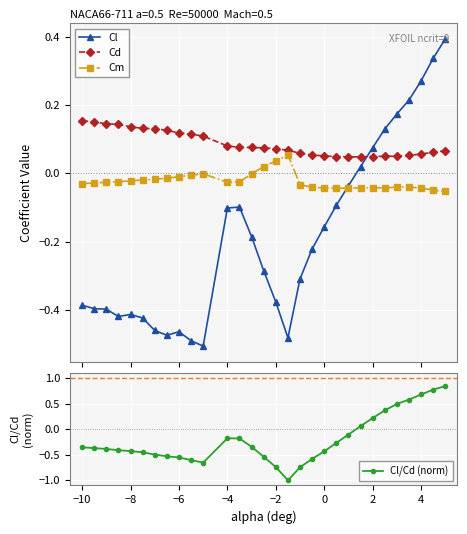

Reading left to right, list all the values displayed in this chart.

Cl: -0.4	-0.4	-0.4	-0.4	-0.4	-0.4	-0.5	-0.5	-0.5	-0.5	-0.5	-0.1	-0.1	-0.2	-0.3	-0.4	-0.5	-0.3	-0.2	-0.2	-0.1	-0.0	0.0	0.1	0.1	0.2	0.2	0.3	0.3	0.4
Cd: 0.2	0.2	0.1	0.1	0.1	0.1	0.1	0.1	0.1	0.1	0.1	0.1	0.1	0.1	0.1	0.1	0.1	0.1	0.1	0.1	0.0	0.0	0.0	0.0	0.1	0.0	0.1	0.1	0.1	0.1
Cm: -0.0	-0.0	-0.0	-0.0	-0.0	-0.0	-0.0	-0.0	-0.0	-0.0	-0.0	-0.0	-0.0	-0.0	0.0	0.0	0.1	-0.0	-0.0	-0.0	-0.0	-0.0	-0.0	-0.0	-0.0	-0.0	-0.0	-0.0	-0.0	-0.1
Cl/Cd (norm): -0.4	-0.4	-0.4	-0.4	-0.4	-0.5	-0.5	-0.5	-0.6	-0.6	-0.7	-0.2	-0.2	-0.3	-0.5	-0.7	-1.0	-0.7	-0.6	-0.4	-0.3	-0.1	0.1	0.2	0.4	0.5	0.6	0.7	0.8	0.8